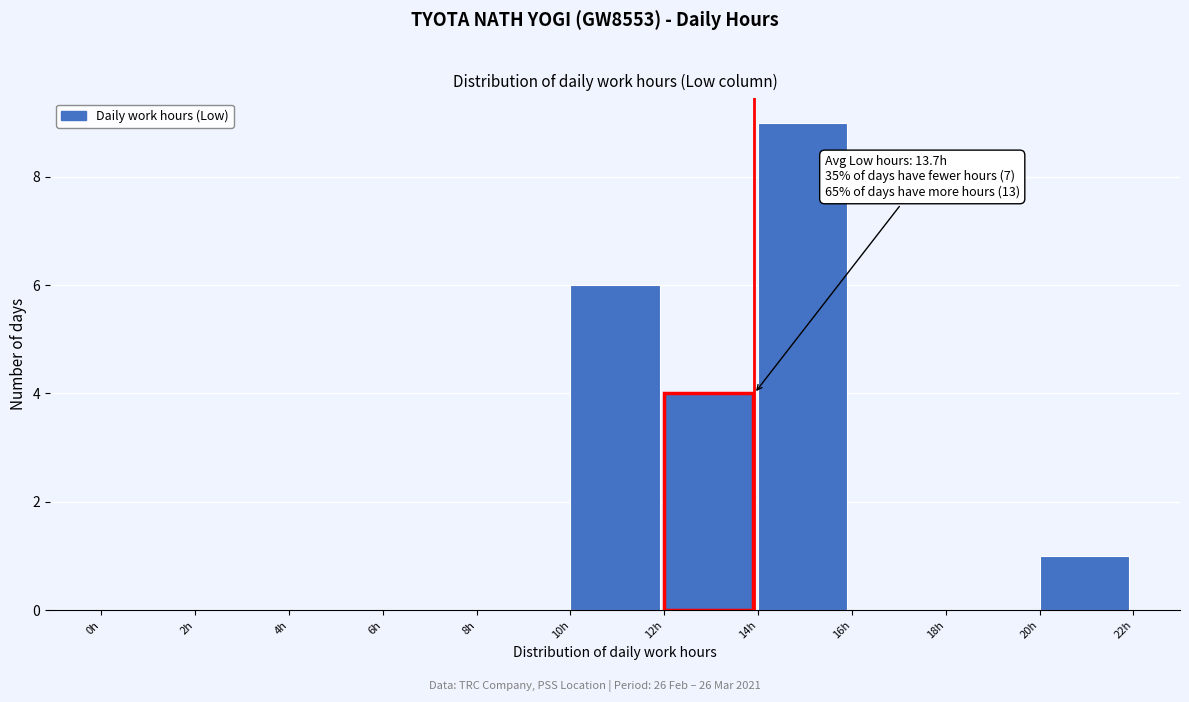

Over which range of the x-axis is the bar tallest?

14 to 16